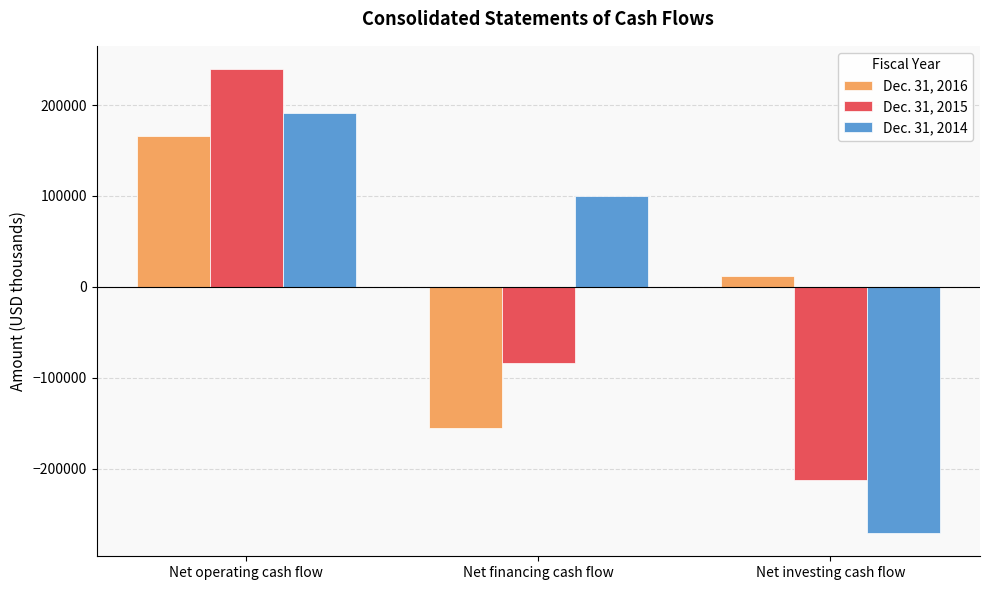

The value of Dec. 31, 2016 at Net operating cash flow is 237701. True or false?

False